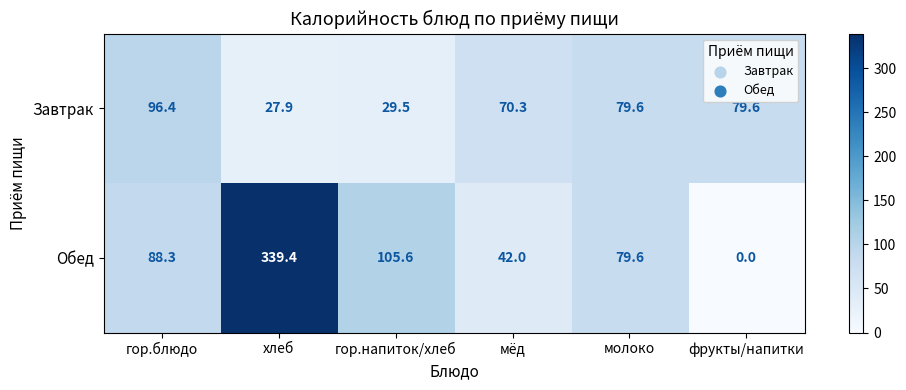

At гор.блюдо, list the series in order from smallest to largest.

Обед, Завтрак